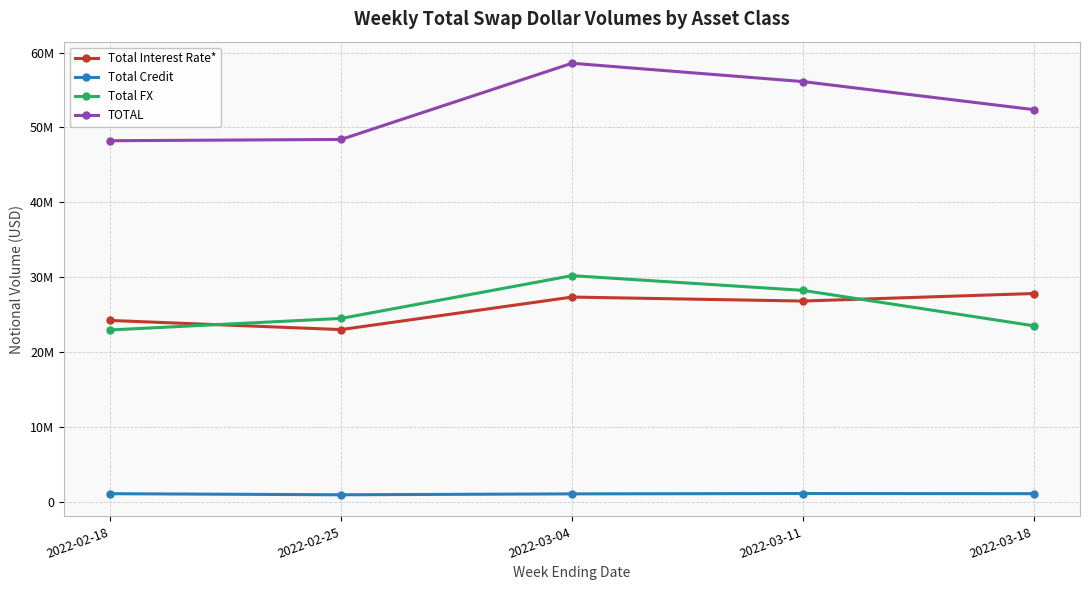

What is the label of the 4th point from the left?

2022-03-11